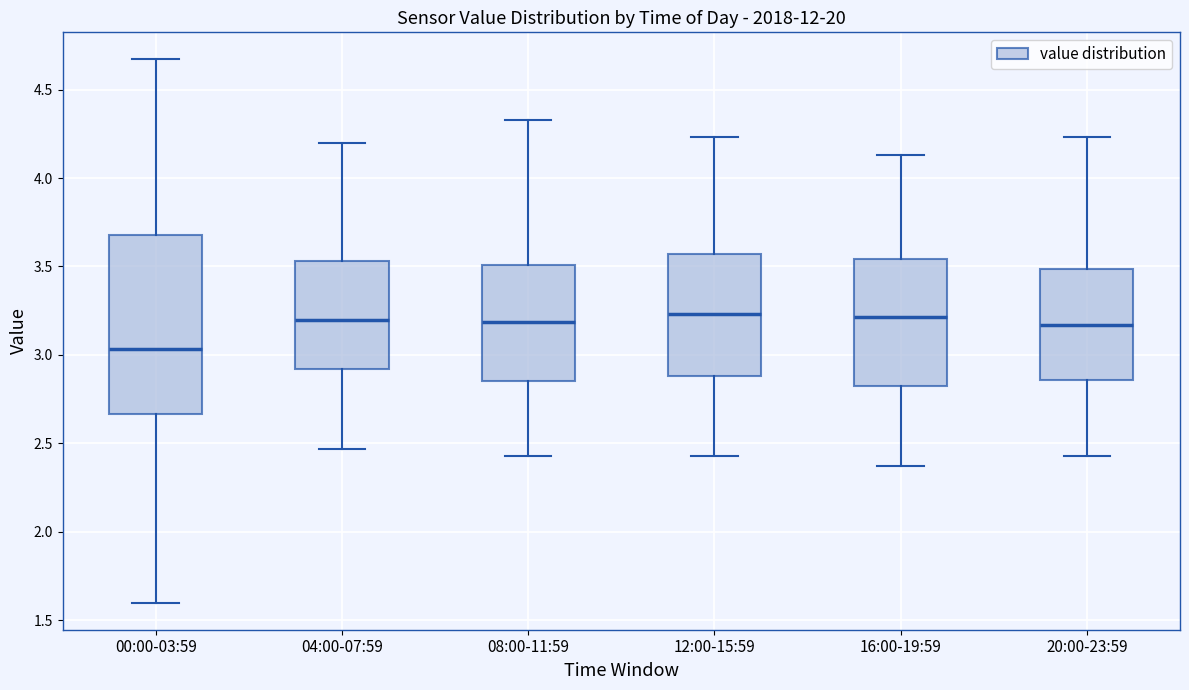

Reading left to right, transcribe this box plot: for each box, give where its median line is, the range the box spans, and where its two whiskers end, as read against the y-axis. The values are not printed on the chart, so give them approximately, as read against the axis.

00:00-03:59: median 3.05, box 2.65 to 3.70, whiskers 1.60 to 4.65
04:00-07:59: median 3.20, box 2.90 to 3.55, whiskers 2.45 to 4.20
08:00-11:59: median 3.20, box 2.85 to 3.50, whiskers 2.45 to 4.35
12:00-15:59: median 3.25, box 2.90 to 3.55, whiskers 2.45 to 4.25
16:00-19:59: median 3.20, box 2.80 to 3.55, whiskers 2.35 to 4.15
20:00-23:59: median 3.15, box 2.85 to 3.50, whiskers 2.45 to 4.25